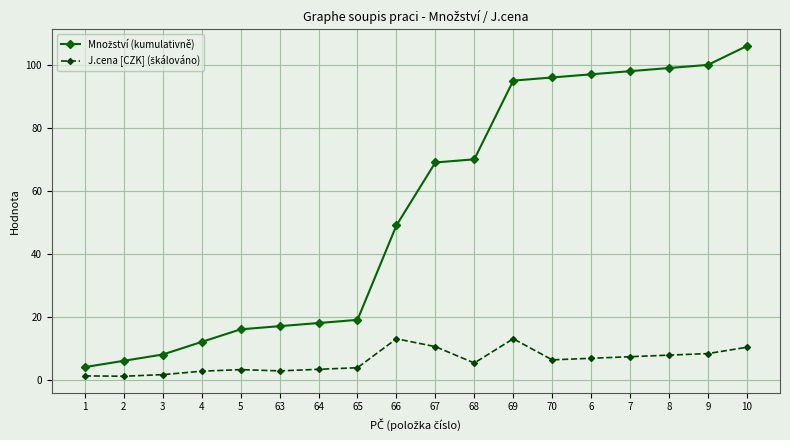

How many lines are shown in the chart?

2